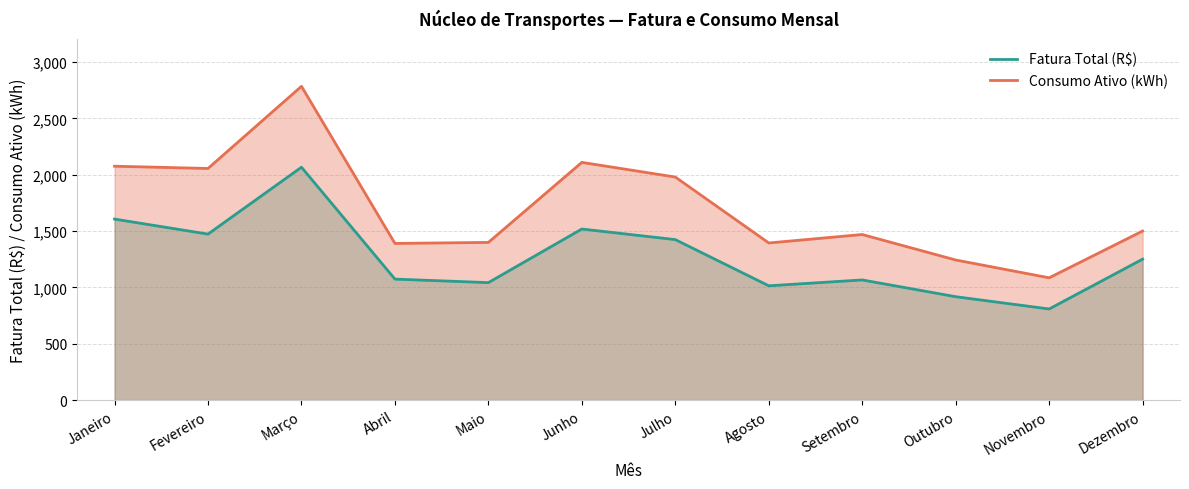

What is the sum of all Consumo Ativo (kWh) values?

20482.0